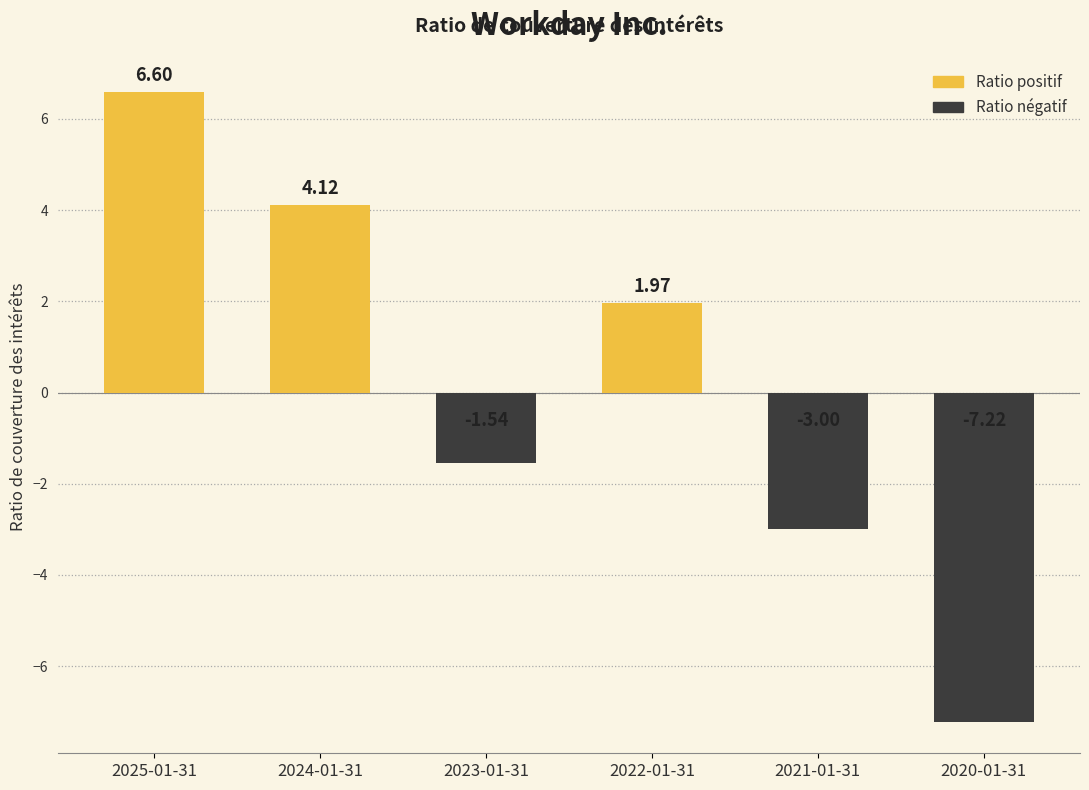

Is it true that the value at 2025-01-31 is 9.2?

False